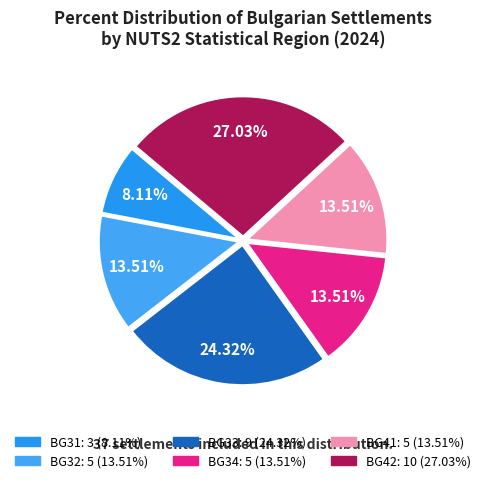

How many segments does this pie chart have?

6